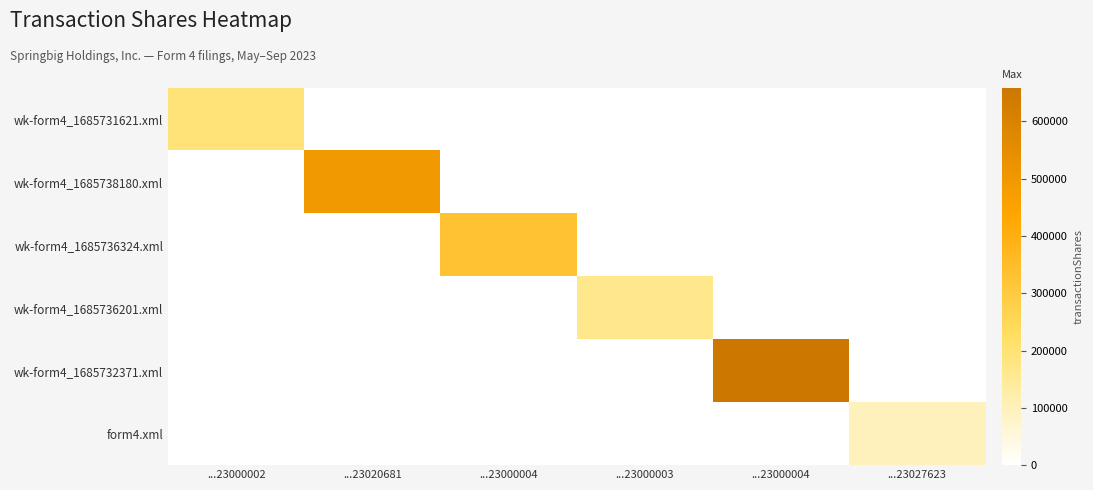

What is the maximum value shown in the chart?

658544